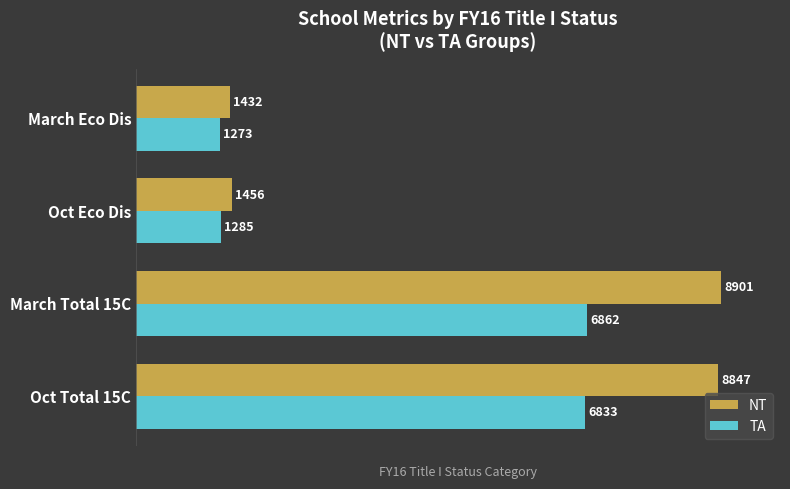

At how many categories does at least one series exceed 8532?

2